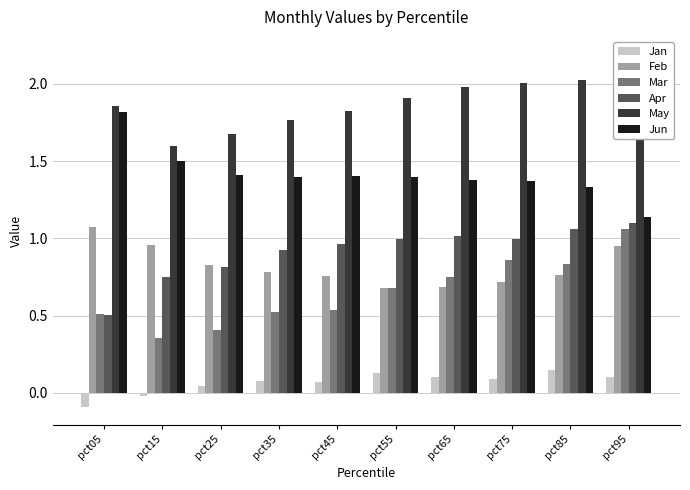

What is the value of the Jan bar at the 5th from the left?

0.1